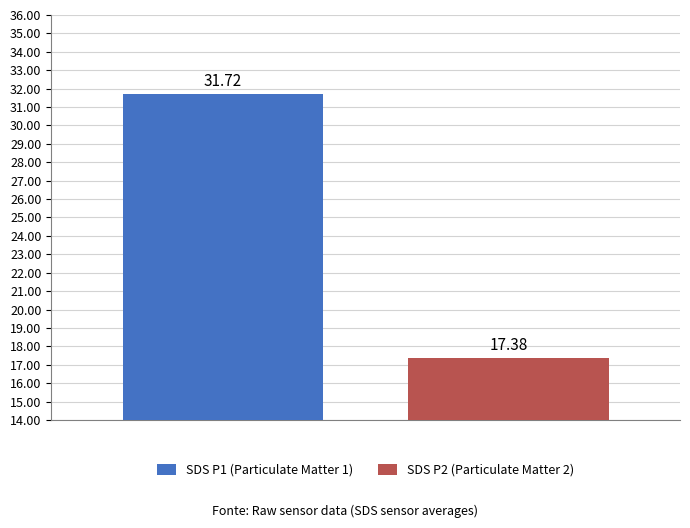

Rank the series by their maximum value, from highest to lowest.

SDS P1 (Particulate Matter 1), SDS P2 (Particulate Matter 2)